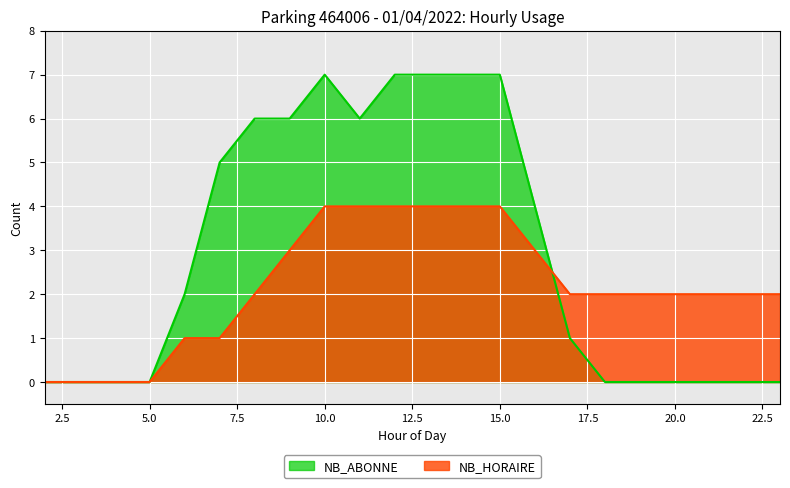

What are all the series names shown in the legend?

NB_ABONNE, NB_HORAIRE